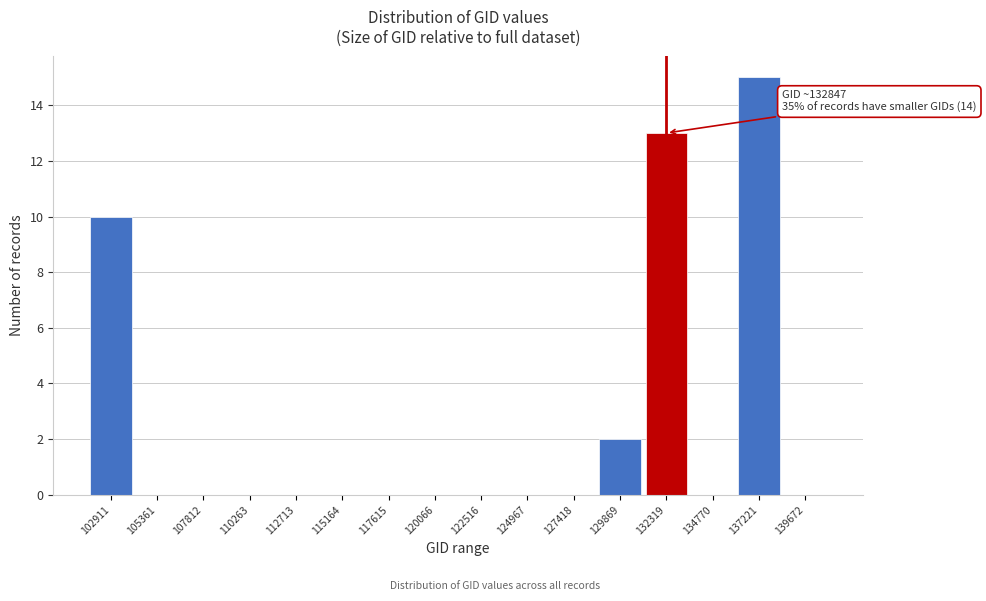

Reading left to right, extract all data points from this chart.

102911=10	105361=0	107812=0	110263=0	112713=0	115164=0	117615=0	120066=0	122516=0	124967=0	127418=0	129869=2	132319=13	134770=0	137221=15	139672=0